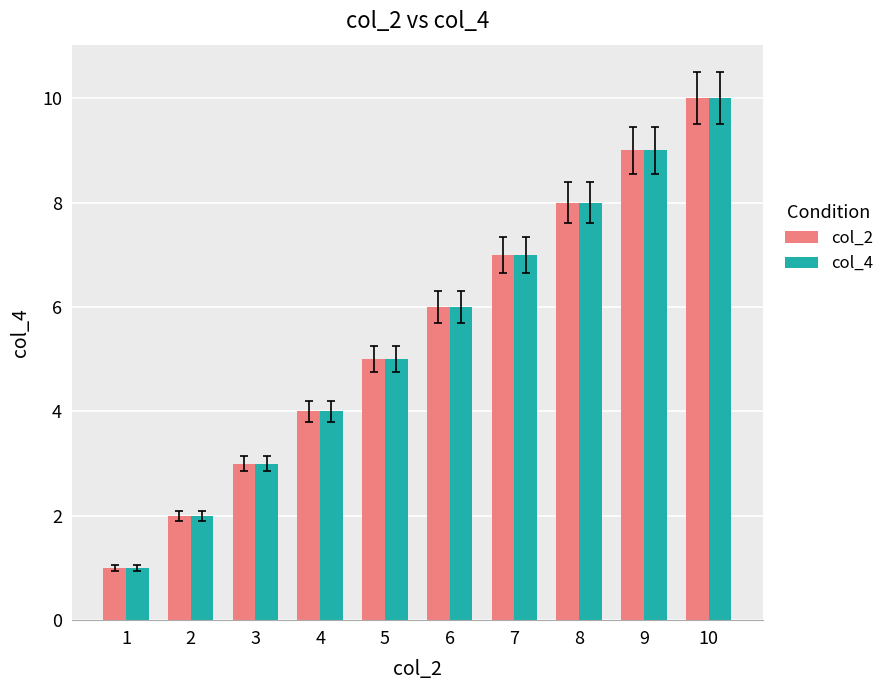

How many bars are there in each group?

2